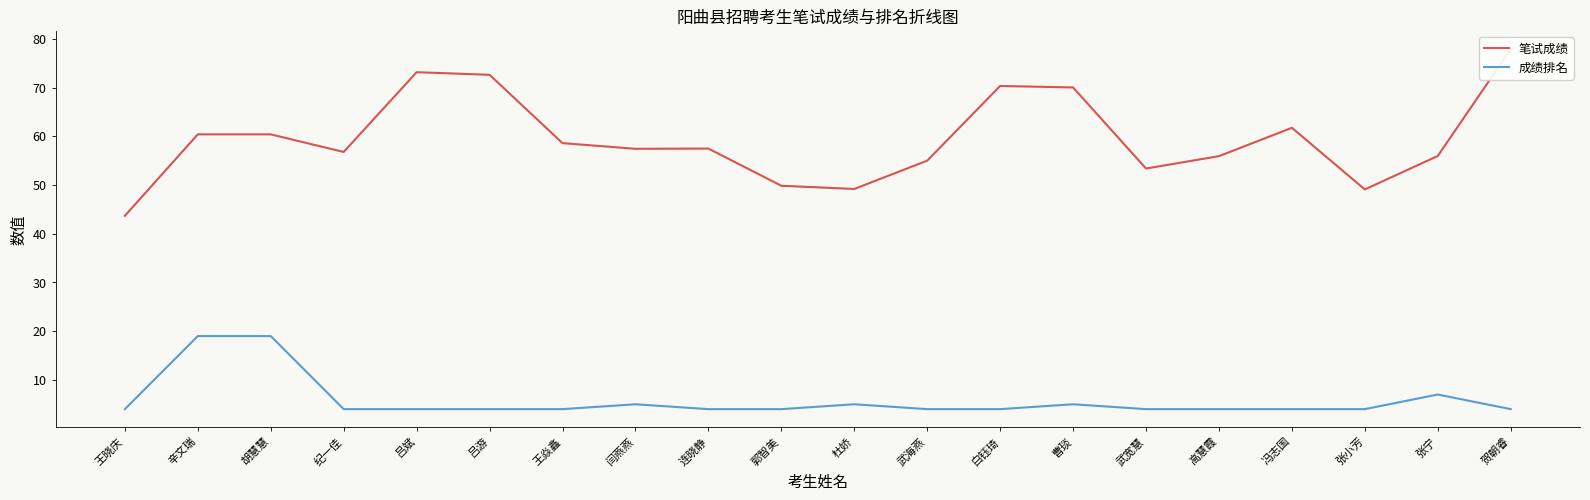

The value of 成绩排名 at 高慧霞 is 4.0. True or false?

True